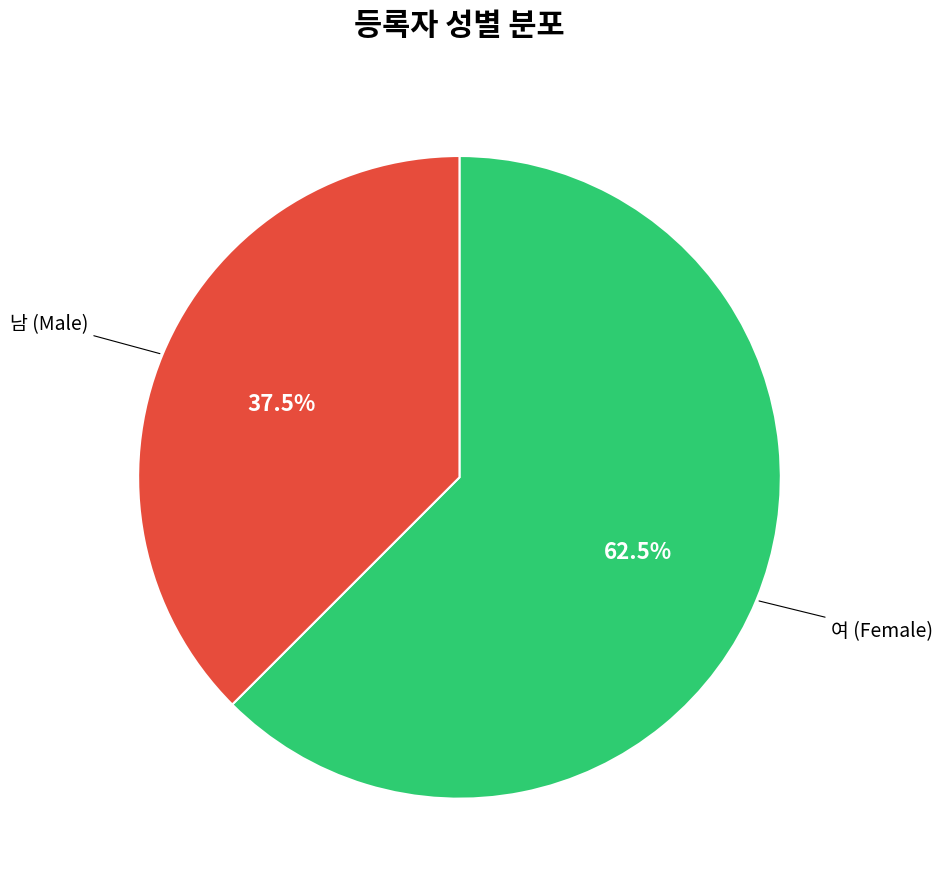

Is there a majority slice in this chart?

Yes